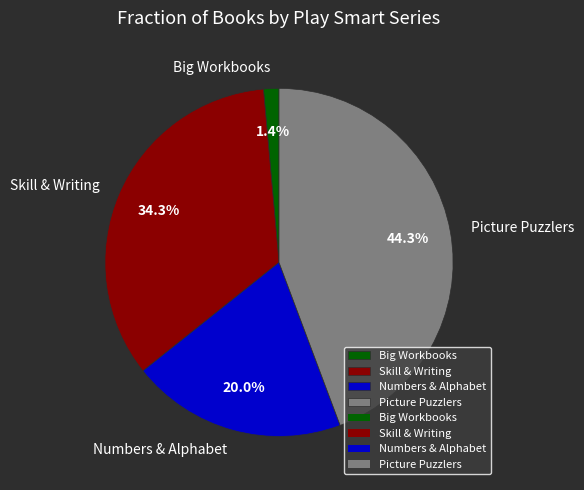

Which category has the smallest portion of the pie?

Big Workbooks